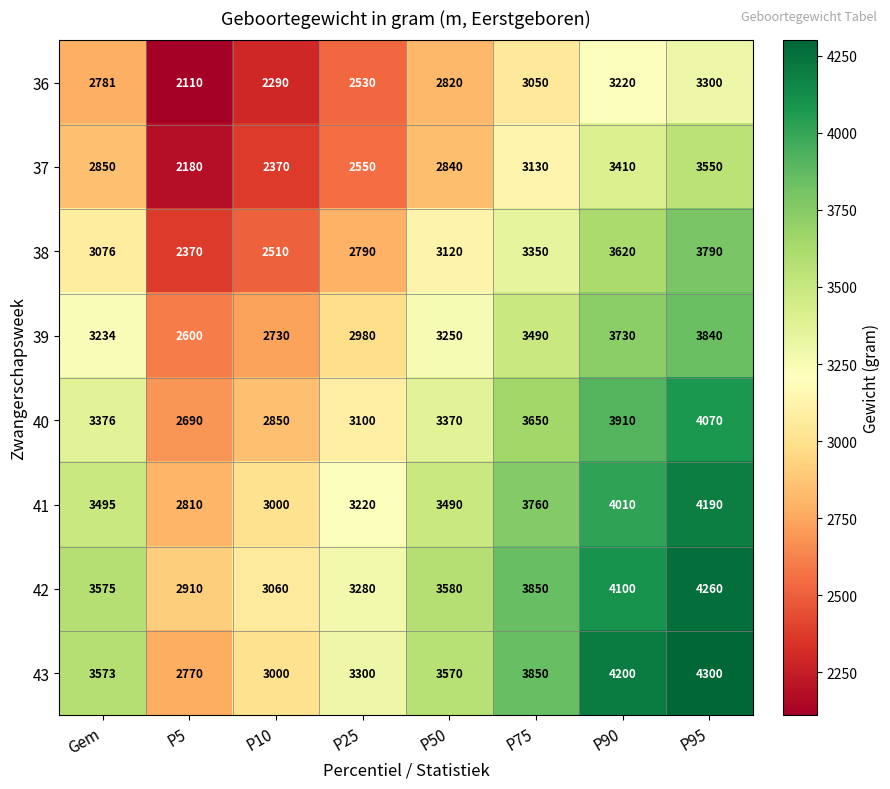

At how many categories does at least one series exceed 2613?

8